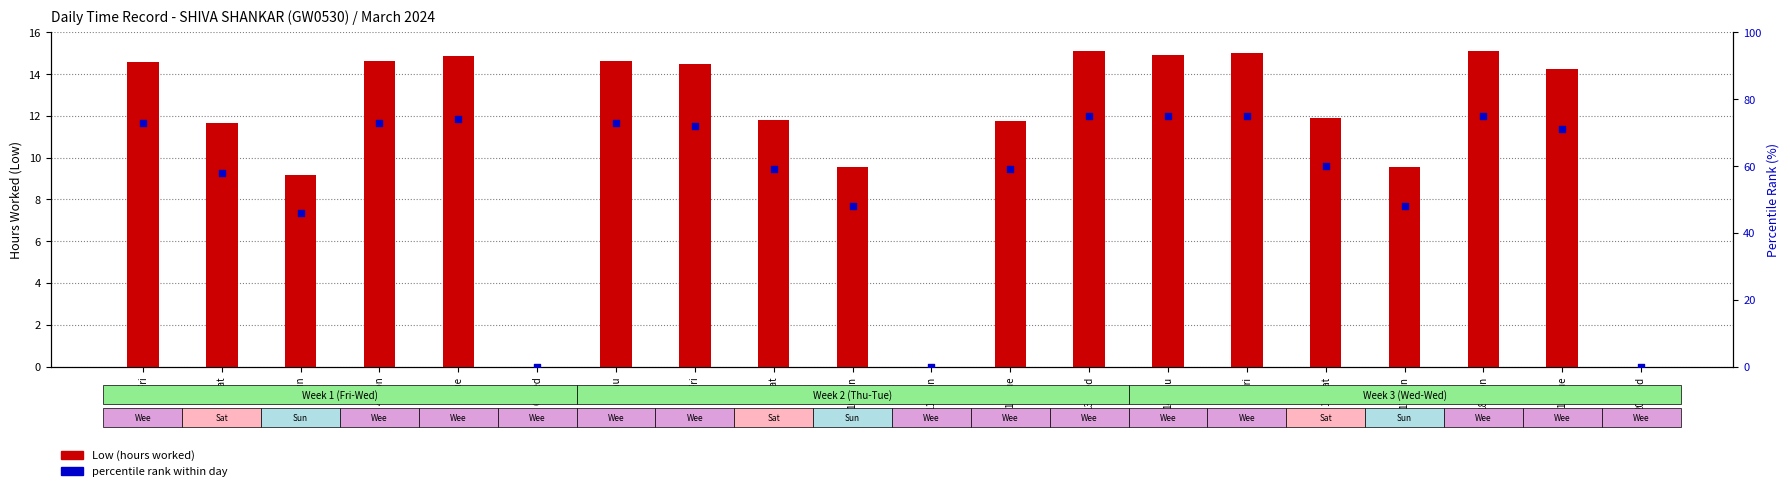

What are all the series names shown in the legend?

Low (hours), percentile rank within day